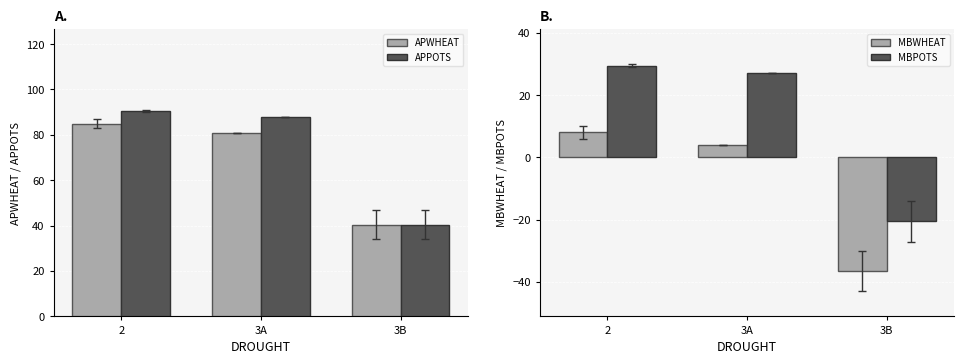

Count the number of categories in the chart.

3